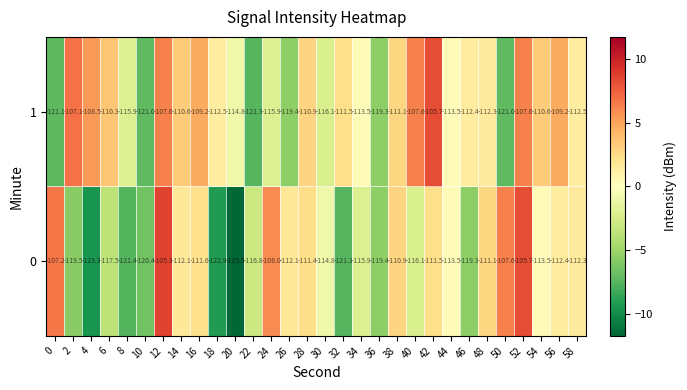

Which label corresponds to the largest value in the chart?

12